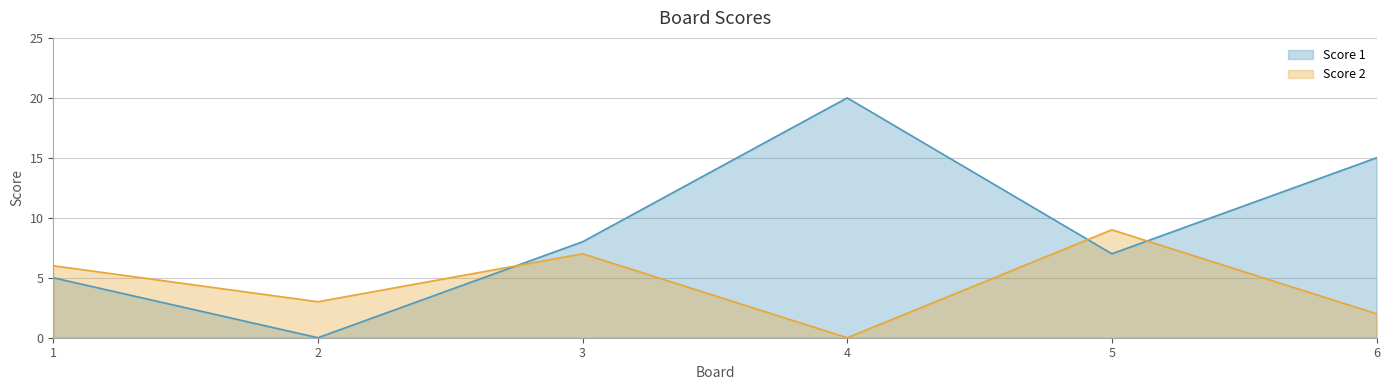

What is the difference between the Score 2 values at 5 and 1?

3